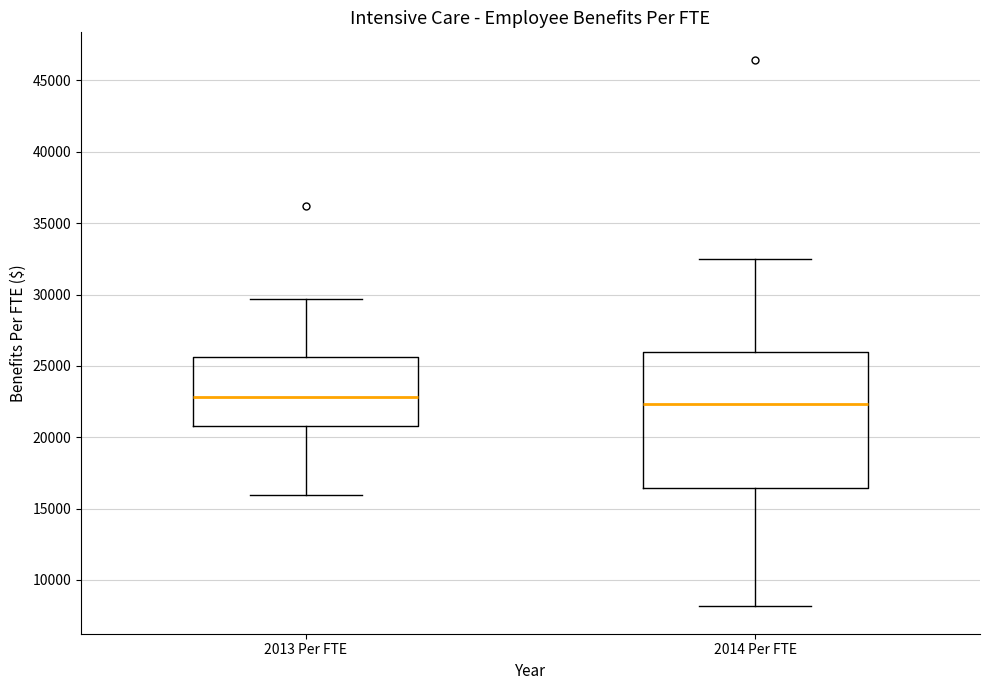

Reading left to right, read every box against the y-axis: the position of its median line, the range the box covers, and the ends of its whiskers. The values are not printed on the chart, so give them approximately, as read against the axis.

2013 Per FTE: median 23000, box 21000 to 25500, whiskers 16000 to 29500
2014 Per FTE: median 22500, box 16500 to 26000, whiskers 8000 to 32500